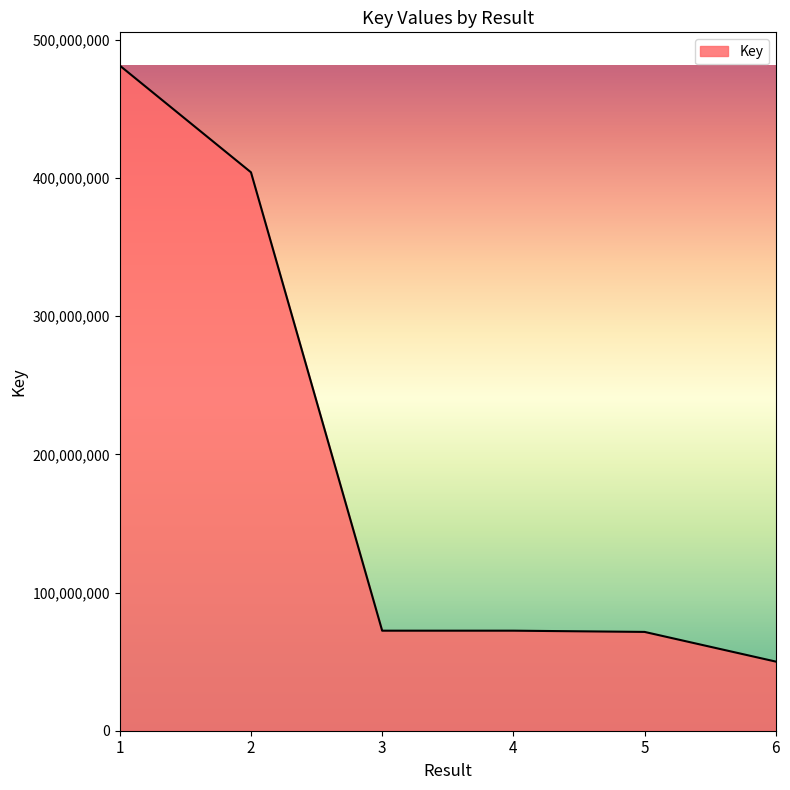

At which label does the data first exceed 72394944?

1